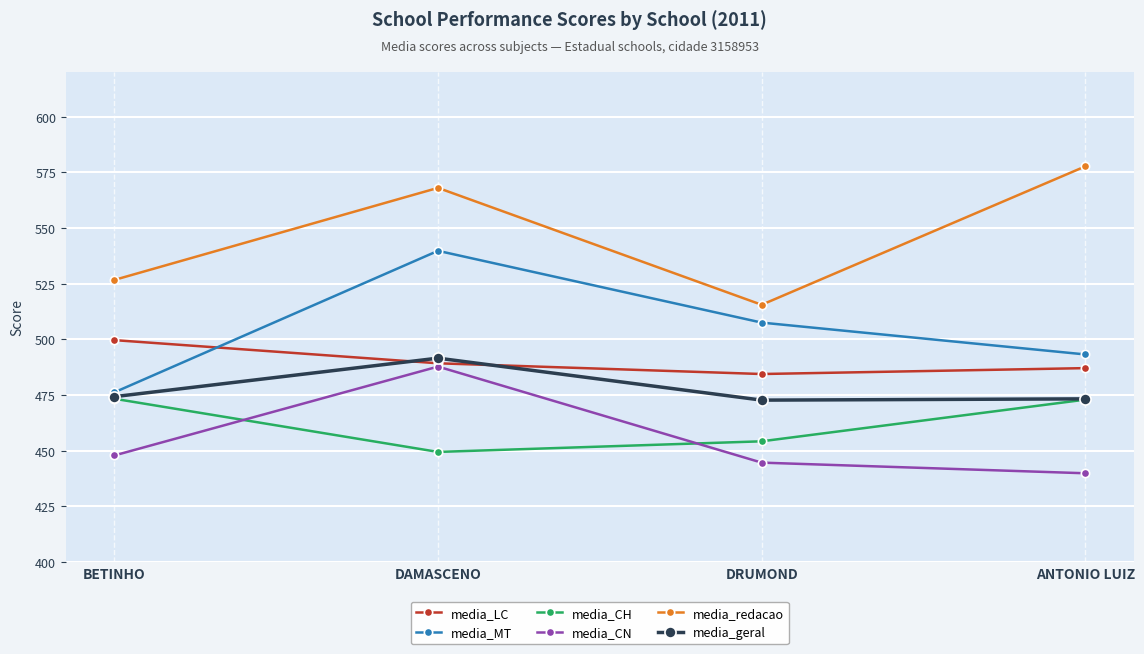

Between DRUMOND and ANTONIO LUIZ, which series saw the biggest shift?

media_redacao